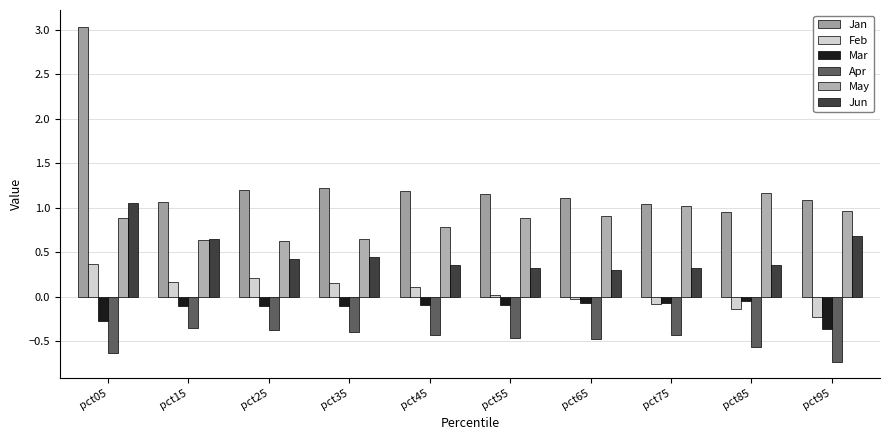

Which series changed the most between pct05 and pct25?

Jan